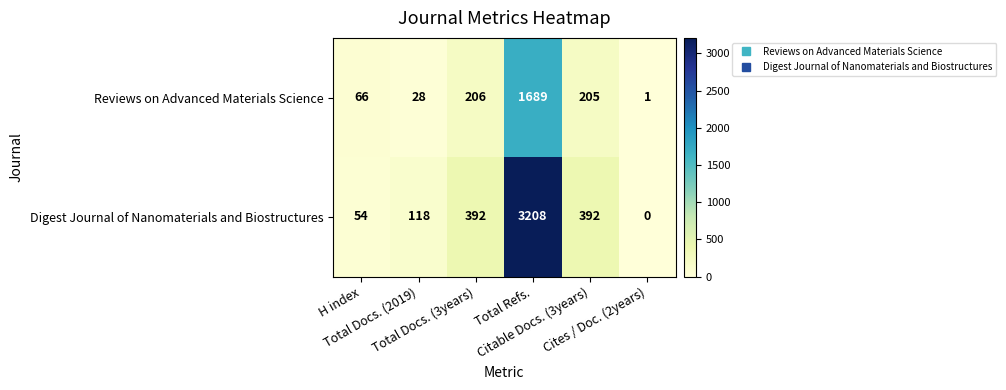

What is the sum of all Digest Journal of Nanomaterials and Biostructures values?

4164